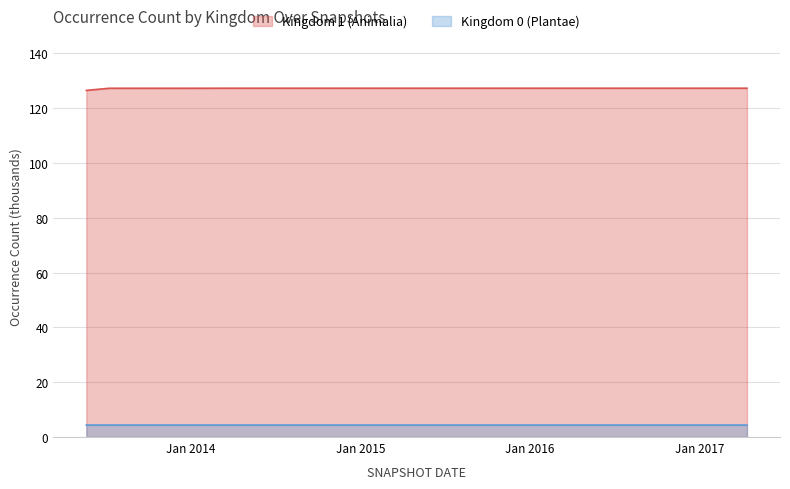

At 2015-01-19, list the series in order from largest to smallest.

Kingdom 1 (Animalia), Kingdom 0 (Plantae)